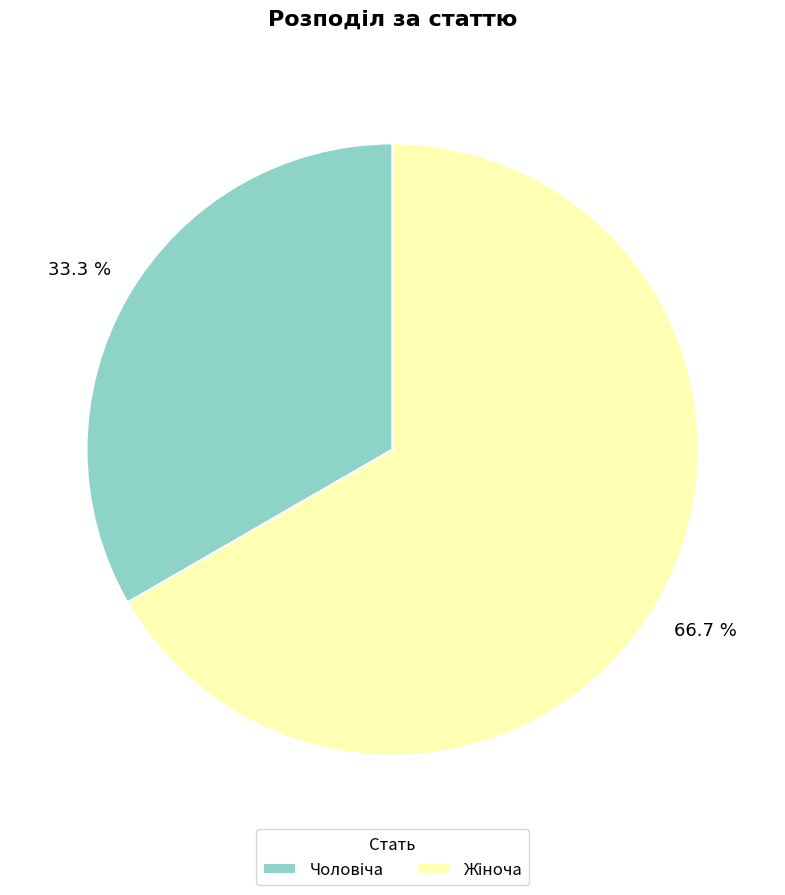

Is there any slice that represents more than half of the pie?

Yes